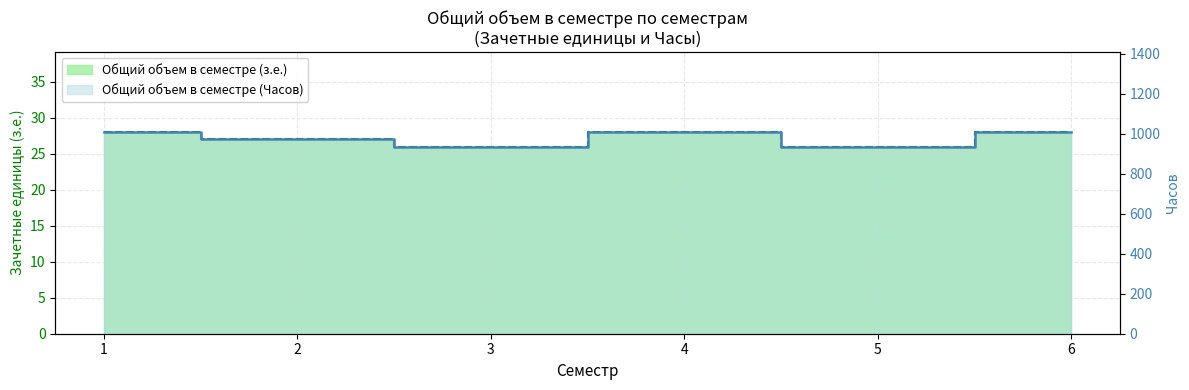

What is the spread (max minus min) of values at 1?

980